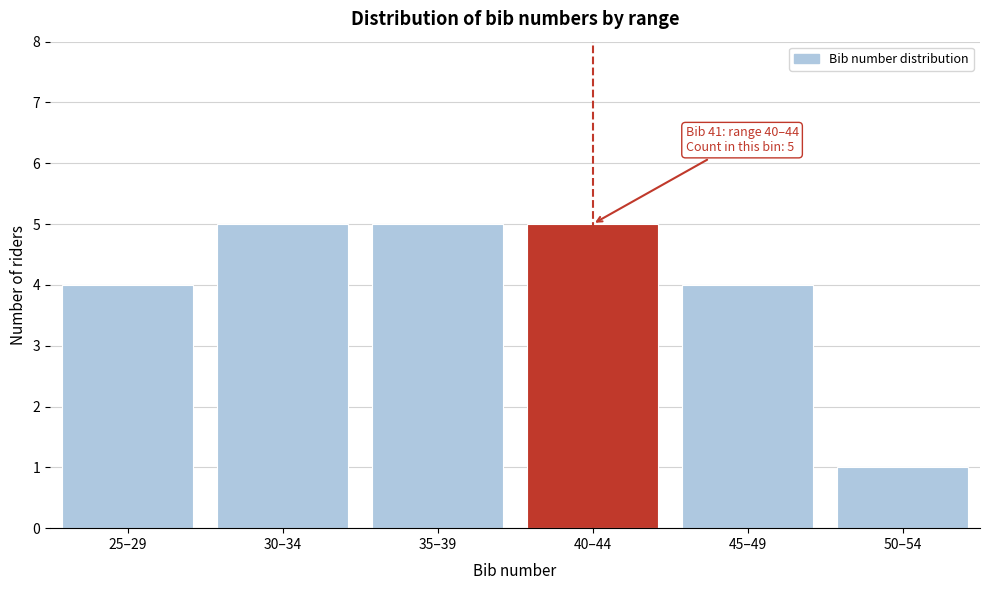

Reading left to right, transcribe all the data shown in this chart.

4	5	5	5	4	1